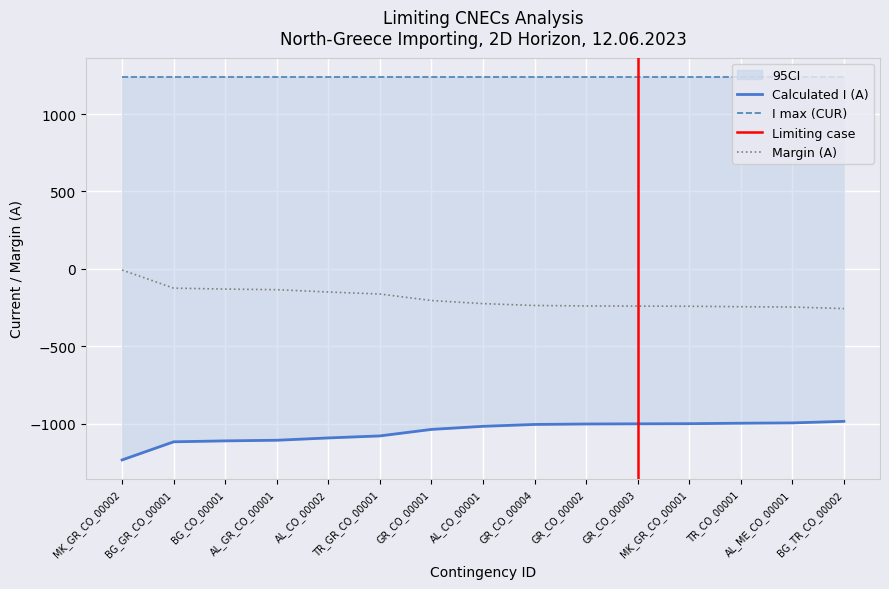

Between BG_TR_CO_00002 and GR_CO_00003, which is larger?

BG_TR_CO_00002